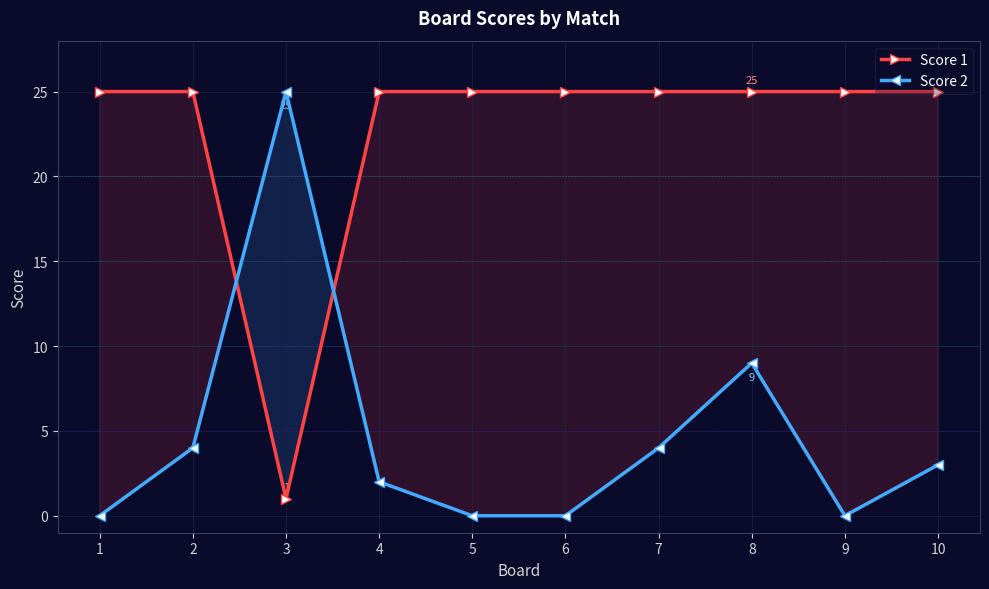

Does the chart display data point markers on the line(s)?

Yes